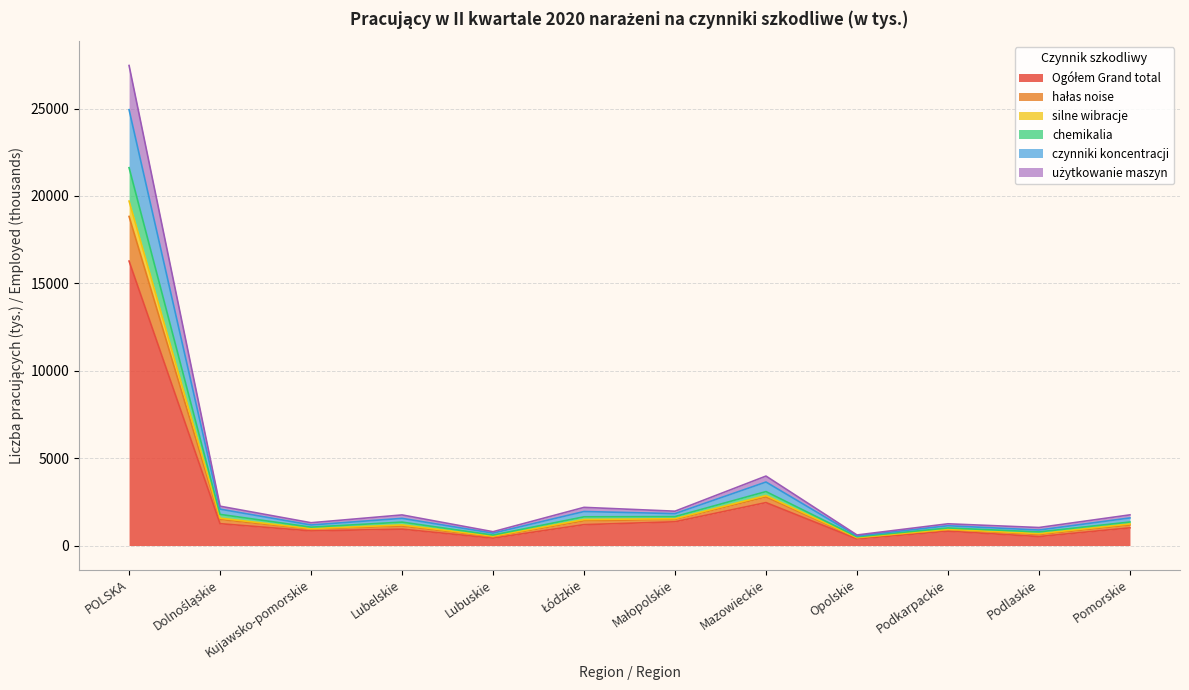

At which category is the sum across all series the highest?

POLSKA